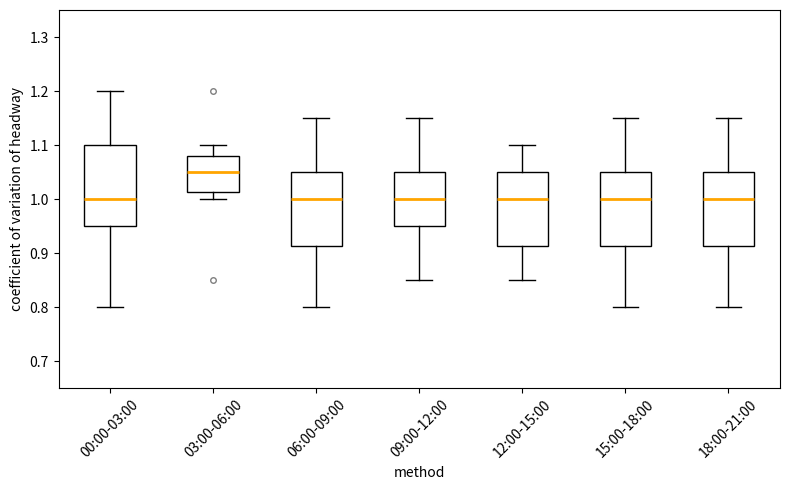

Comparing the boxes themselves (not the whiskers), which one is the tallest?

00:00-03:00